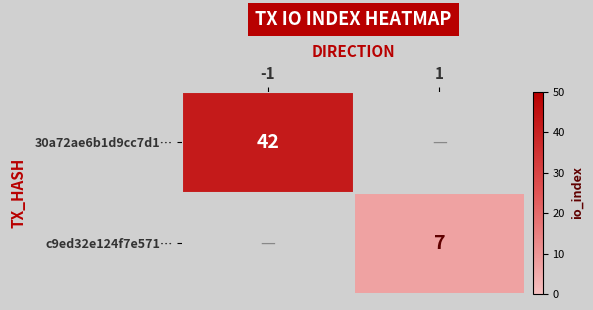

Is it true that c9ed32e124f7e571… equals 12 at 1?

False